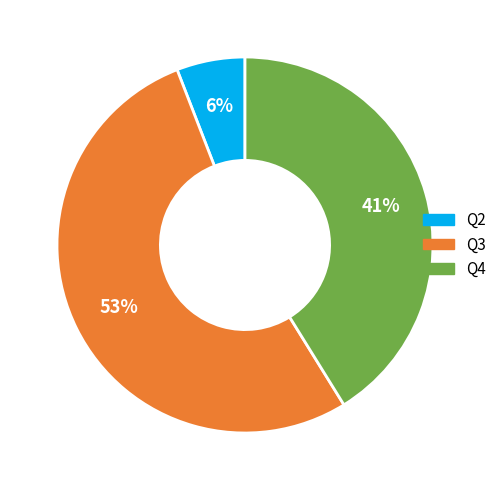

Count the number of slices in the pie.

3